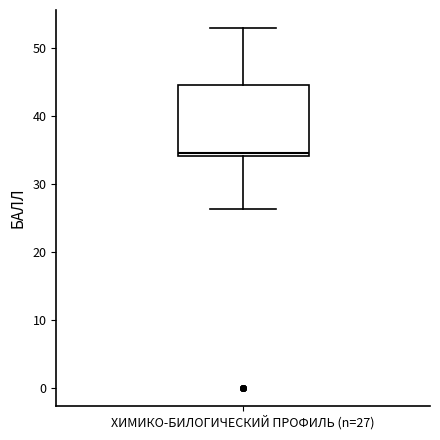

Read this box plot against the y-axis: the position of the median line, the range covered by the box, and the ends of both whiskers. The values are not printed on the chart, so give them approximately, as read against the axis.

median 35, box 34 to 45, whiskers 26 to 53